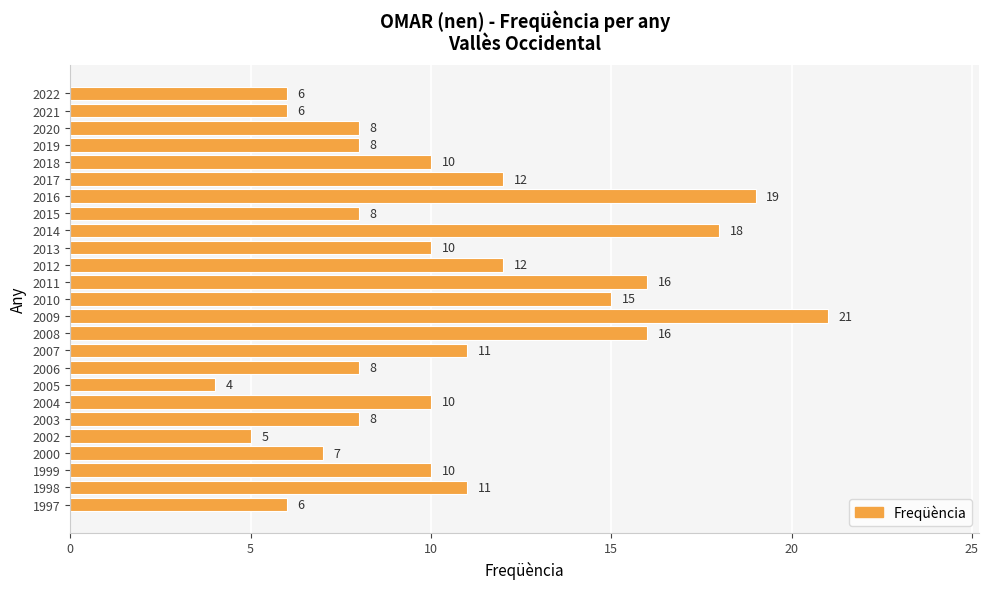

What value does the data have at 2019, to the nearest 5?

10